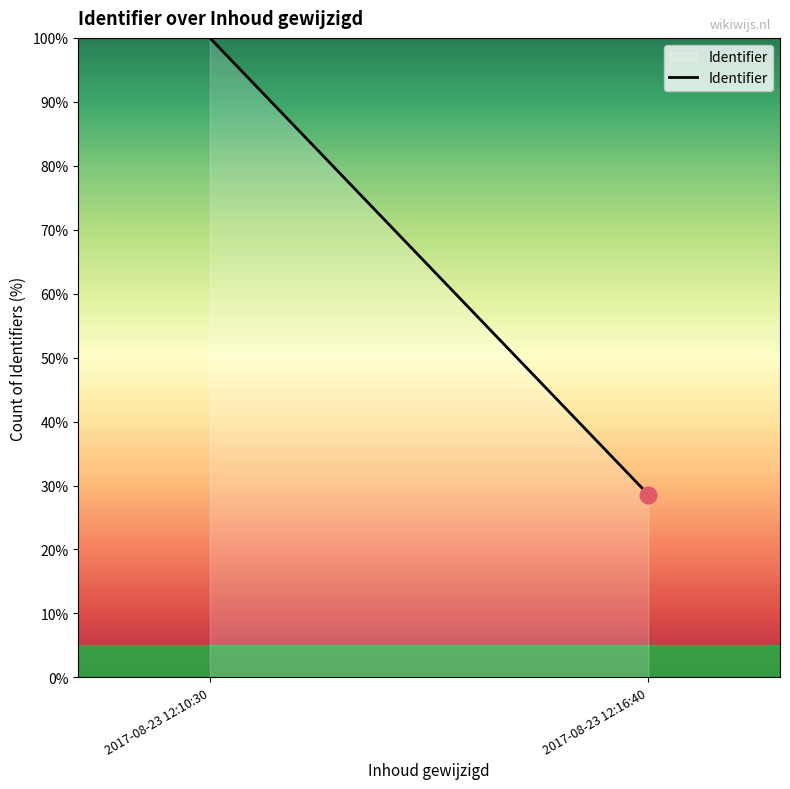

Where is the data nearest to the value 64?

2017-08-23 12:16:40